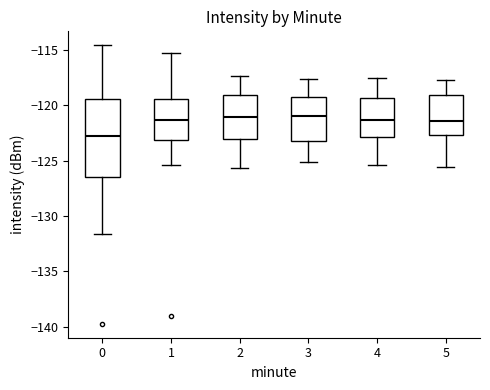

Comparing the boxes themselves (not the whiskers), which one is the tallest?

0